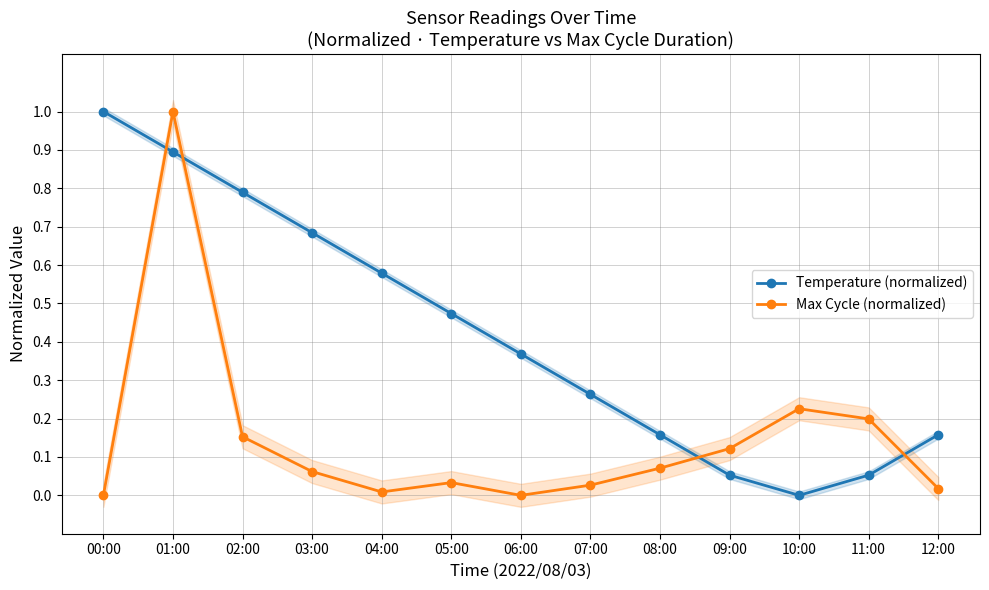

Reading left to right, transcribe all the data shown in this chart.

Temperature (normalized): 00:00=1.0	01:00=0.9	02:00=0.8	03:00=0.7	04:00=0.6	05:00=0.5	06:00=0.4	07:00=0.3	08:00=0.2	09:00=0.1	10:00=0.0	11:00=0.1	12:00=0.2
Max Cycle (normalized): 00:00=0.0	01:00=1.0	02:00=0.2	03:00=0.1	04:00=0.0	05:00=0.0	06:00=0.0	07:00=0.0	08:00=0.1	09:00=0.1	10:00=0.2	11:00=0.2	12:00=0.0